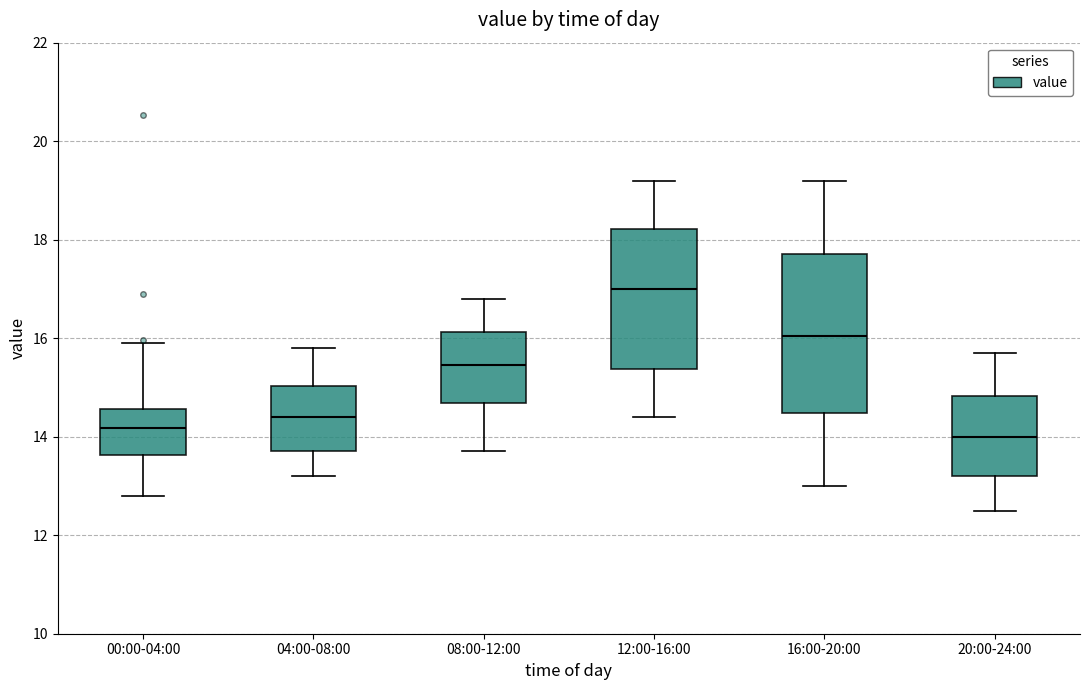

Reading left to right, read every box against the y-axis: the position of its median line, the range the box covers, and the ends of its whiskers. The values are not printed on the chart, so give them approximately, as read against the axis.

00:00-04:00: median 14.2, box 13.6 to 14.6, whiskers 12.8 to 16.0
04:00-08:00: median 14.4, box 13.8 to 15.0, whiskers 13.2 to 15.8
08:00-12:00: median 15.4, box 14.6 to 16.2, whiskers 13.8 to 16.8
12:00-16:00: median 17.0, box 15.4 to 18.2, whiskers 14.4 to 19.2
16:00-20:00: median 16.0, box 14.4 to 17.8, whiskers 13.0 to 19.2
20:00-24:00: median 14.0, box 13.2 to 14.8, whiskers 12.6 to 15.8